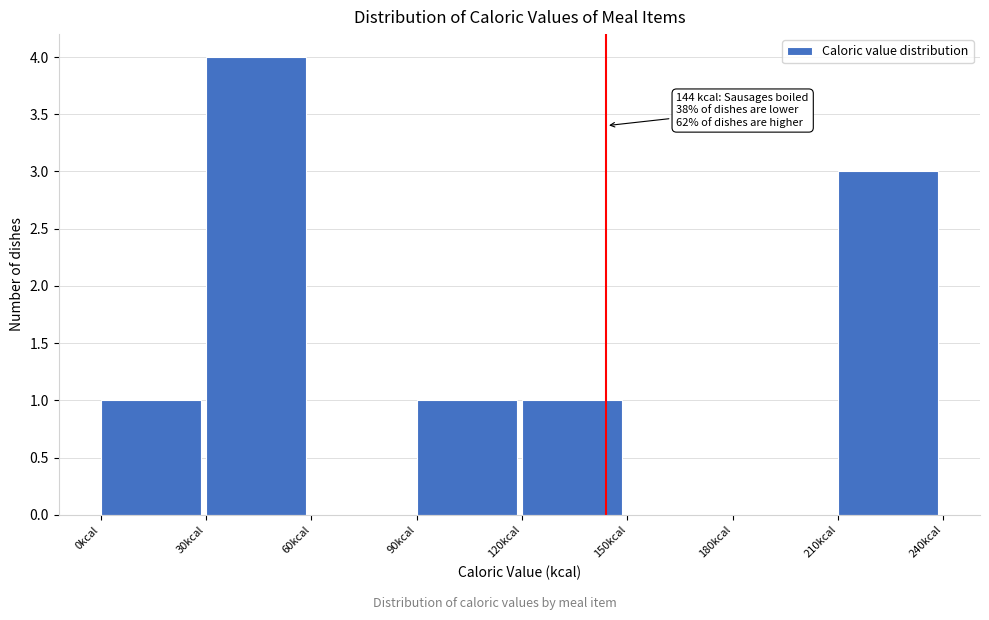

Over which range of the x-axis is the bar tallest?

30 to 60